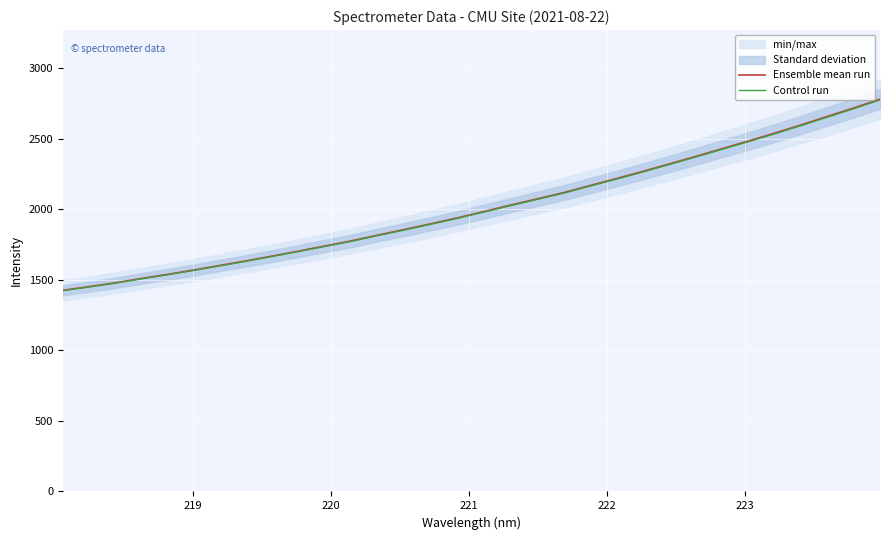

At how many categories does at least one series exceed 2236?

10